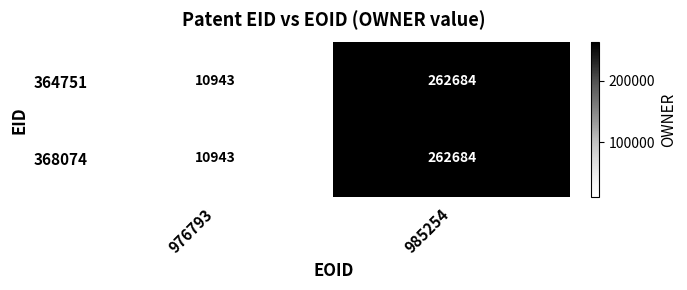

Is it true that 368074 equals 178679 at 985254?

False